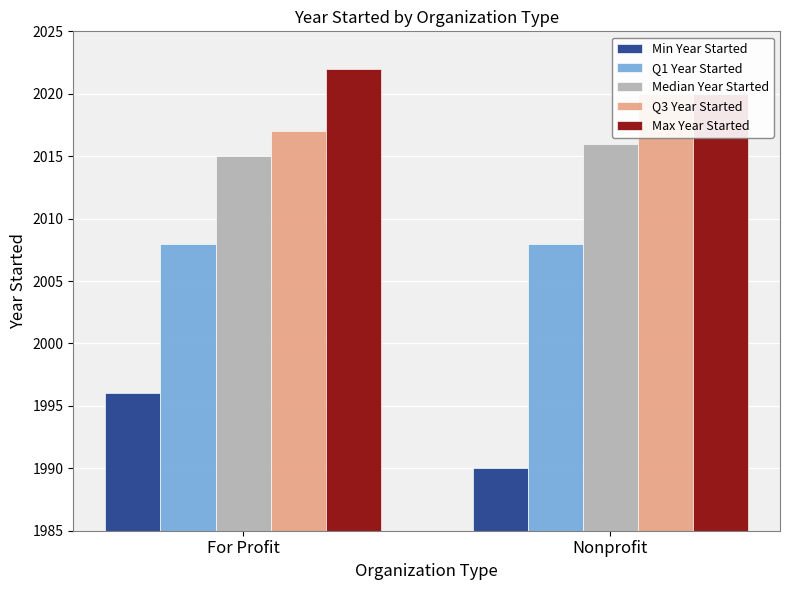

Which series has the largest range (max minus min)?

Min Year Started